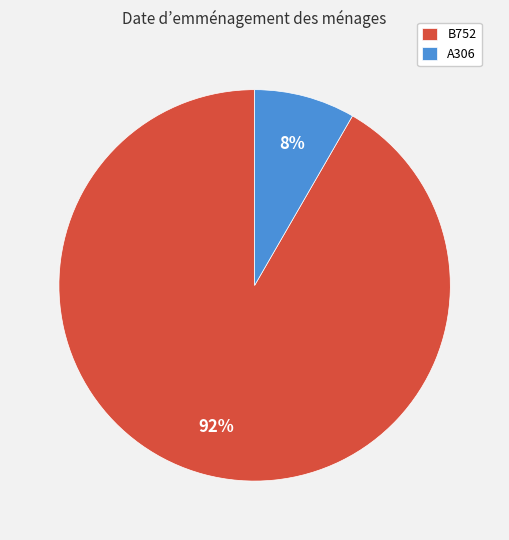

Which has a higher value, B752 or A306?

B752